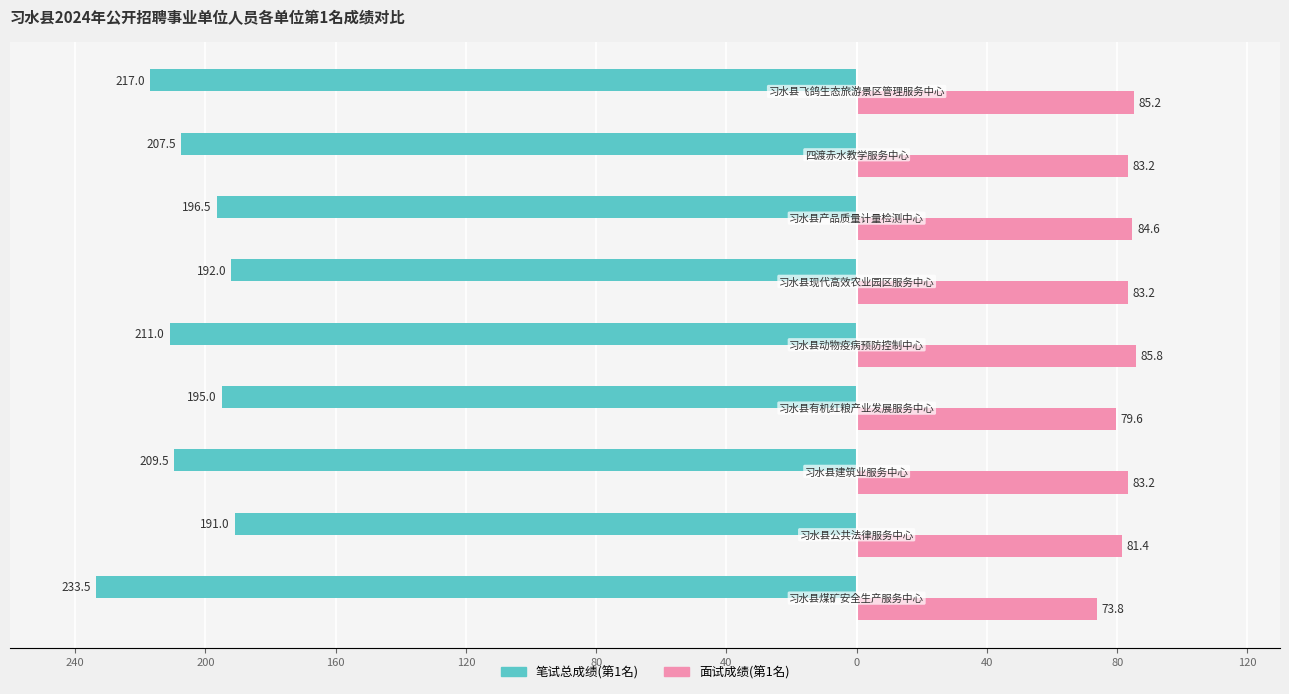

What are all the series names shown in the legend?

笔试总成绩(第1名), 面试成绩(第1名)